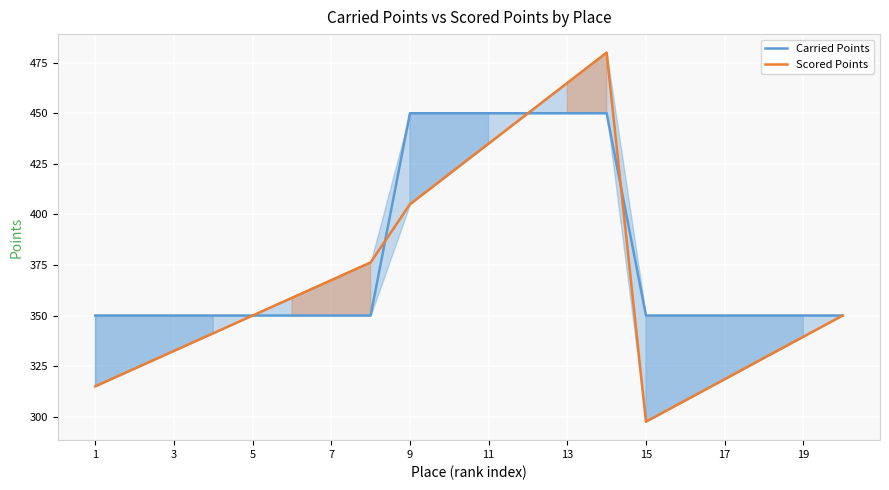

How many times do Carried Points and Scored Points cross each other?

2